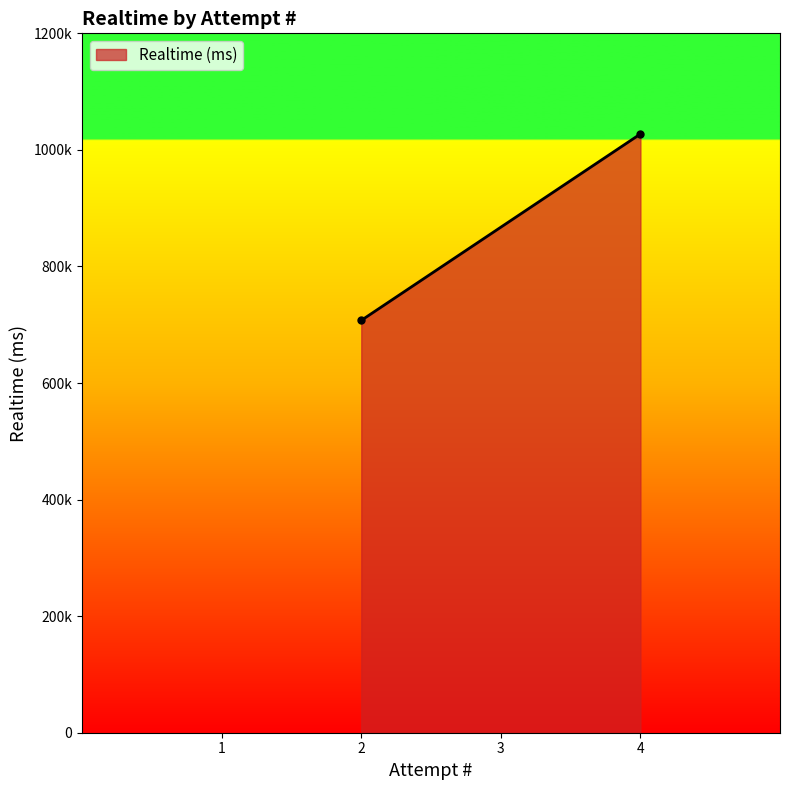

The value at 4 is 1027316. True or false?

True